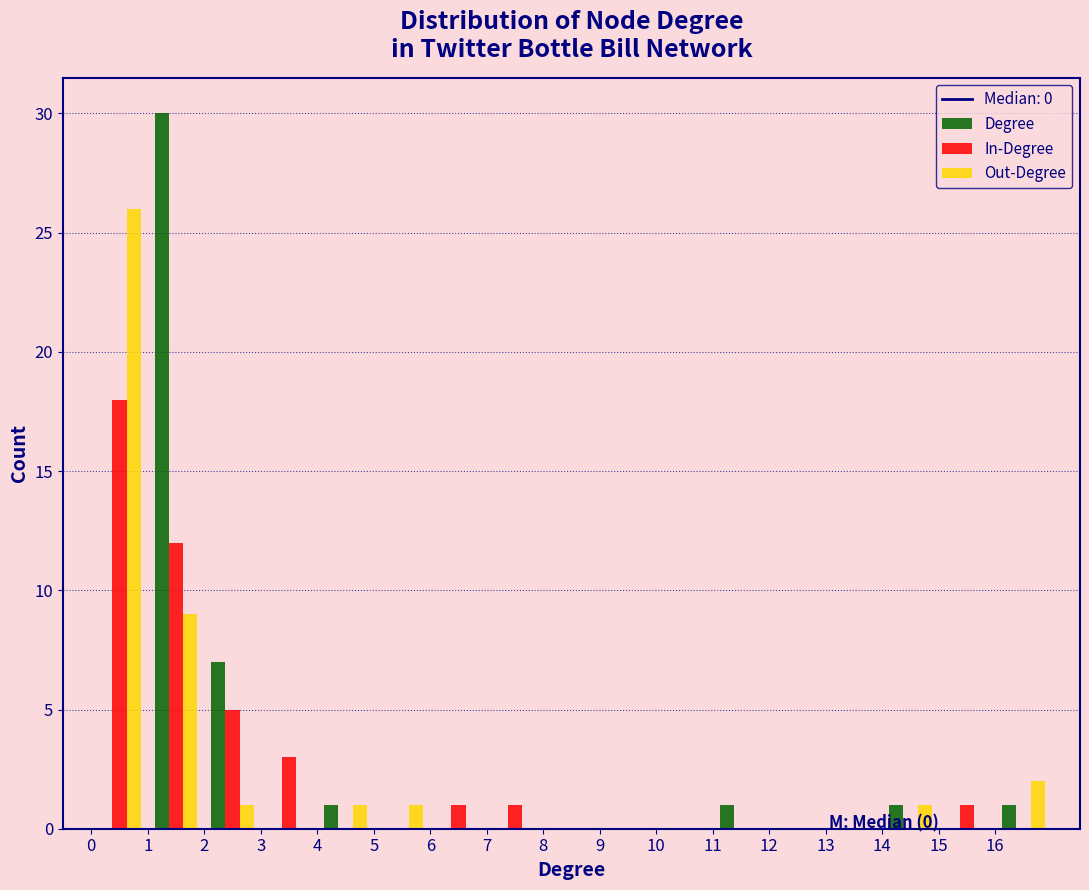

In the Out-Degree series, which range on the x-axis has the tallest bar?

0 to 1